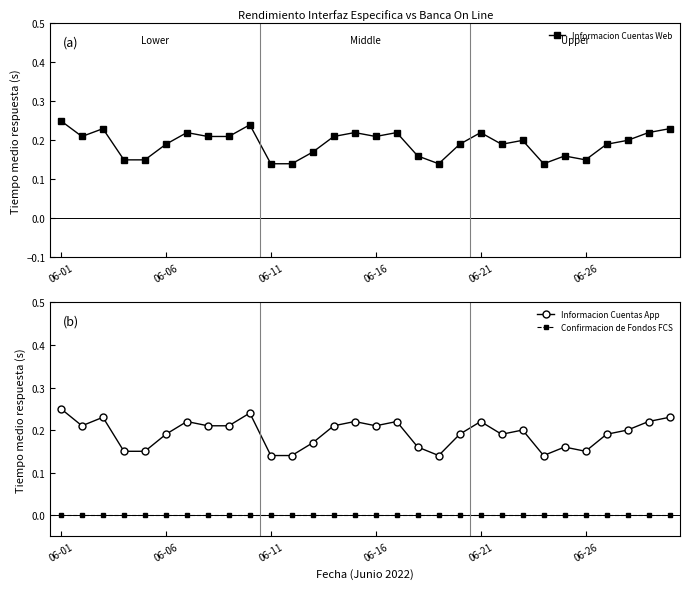

Rank the series by their maximum value, from highest to lowest.

Informacion Cuentas Web, Informacion Cuentas App, Confirmacion de Fondos FCS